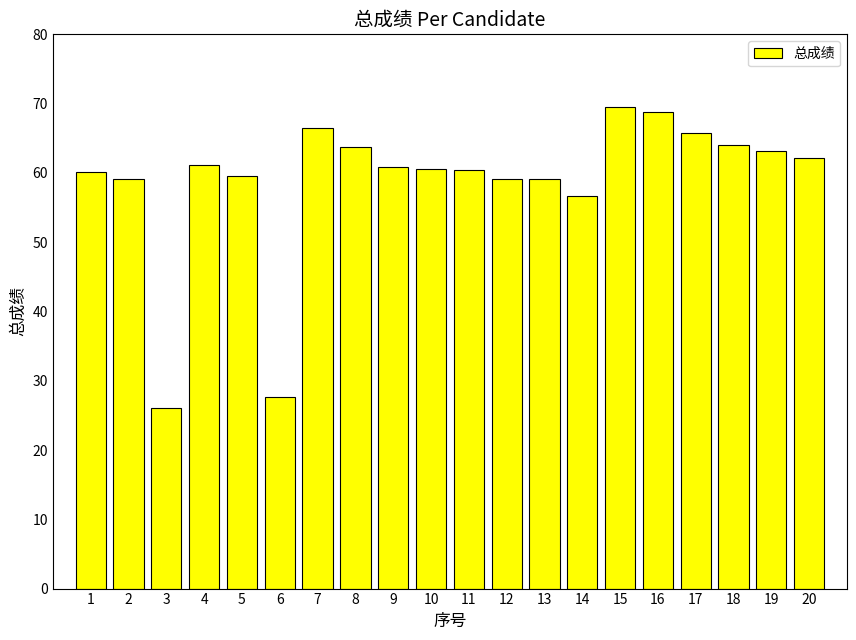

Count the number of data series in this chart.

1